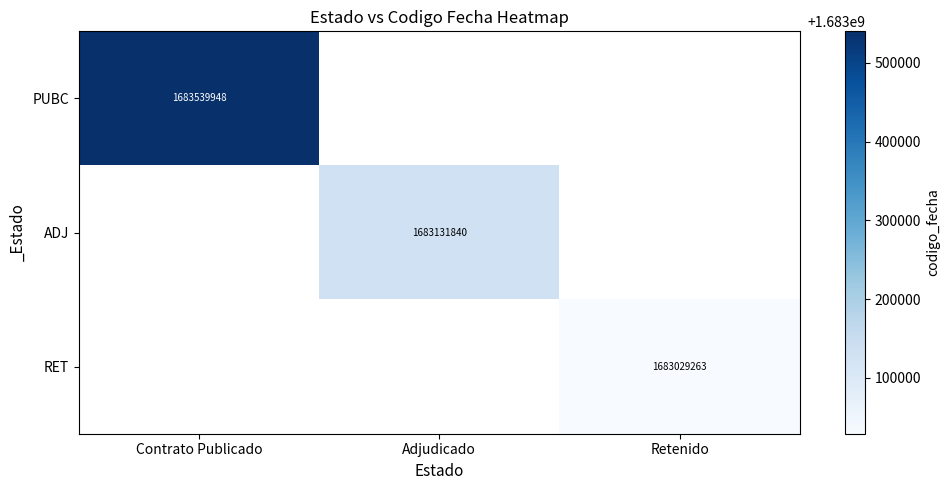

The ADJ series shows 1683131840 at Adjudicado. True or false?

True